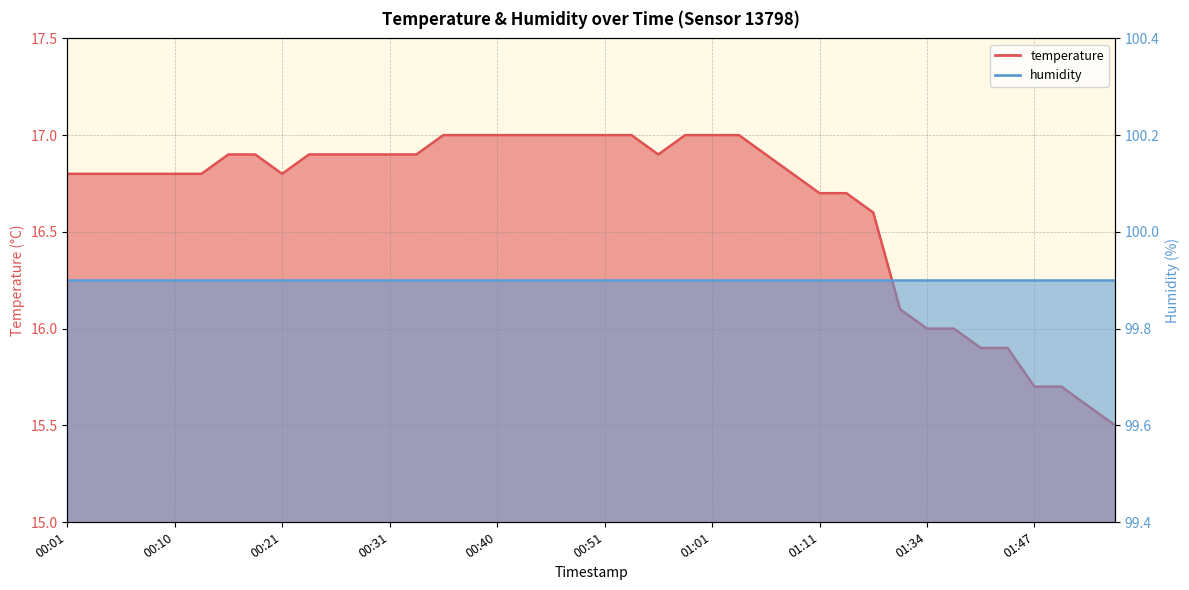

Read the value at 00:51.

17.0